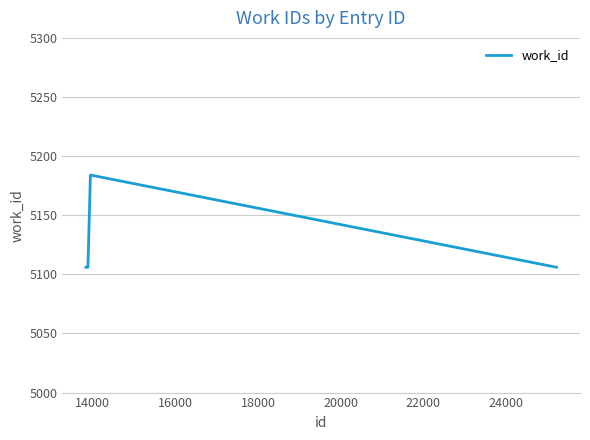

Is this an area chart (filled region under the line)?

No